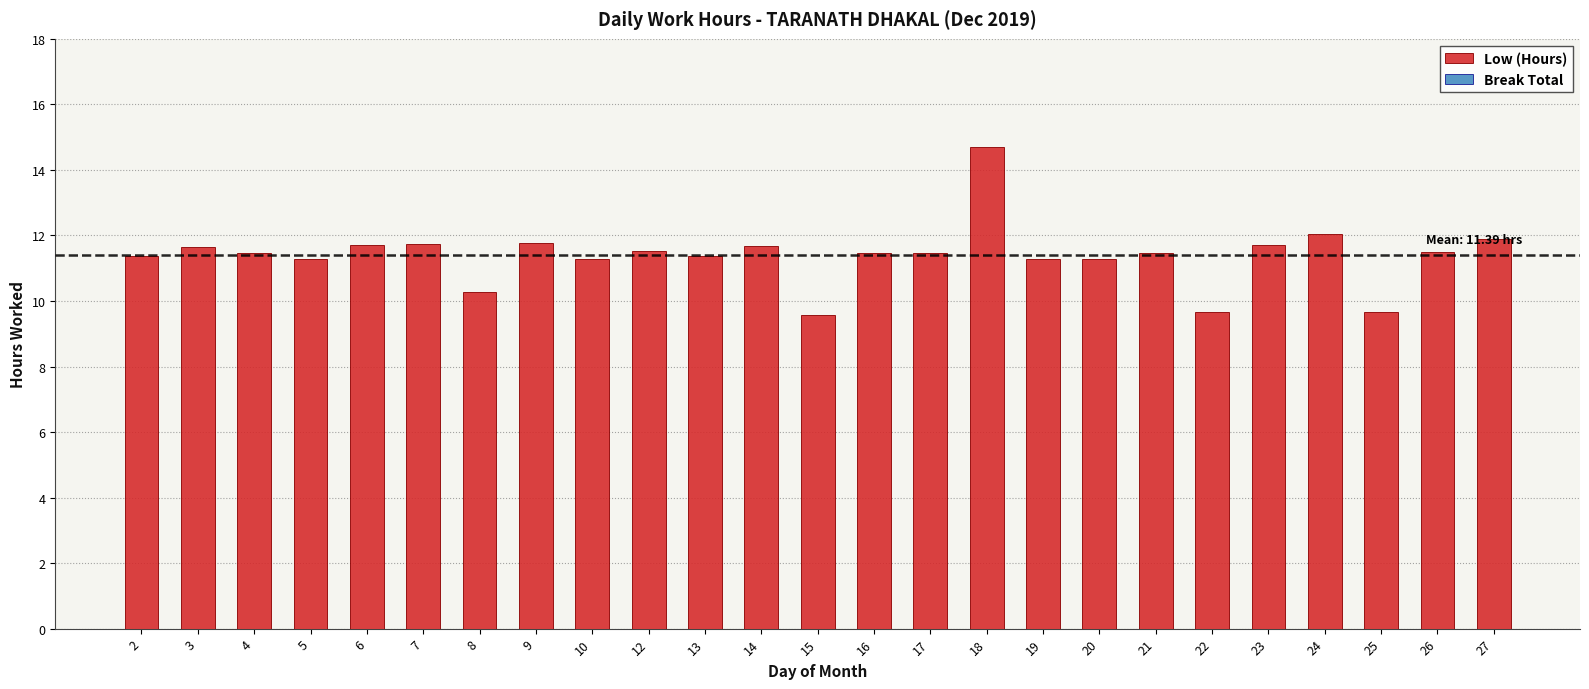

At which category does the chart reach its peak across all series?

18